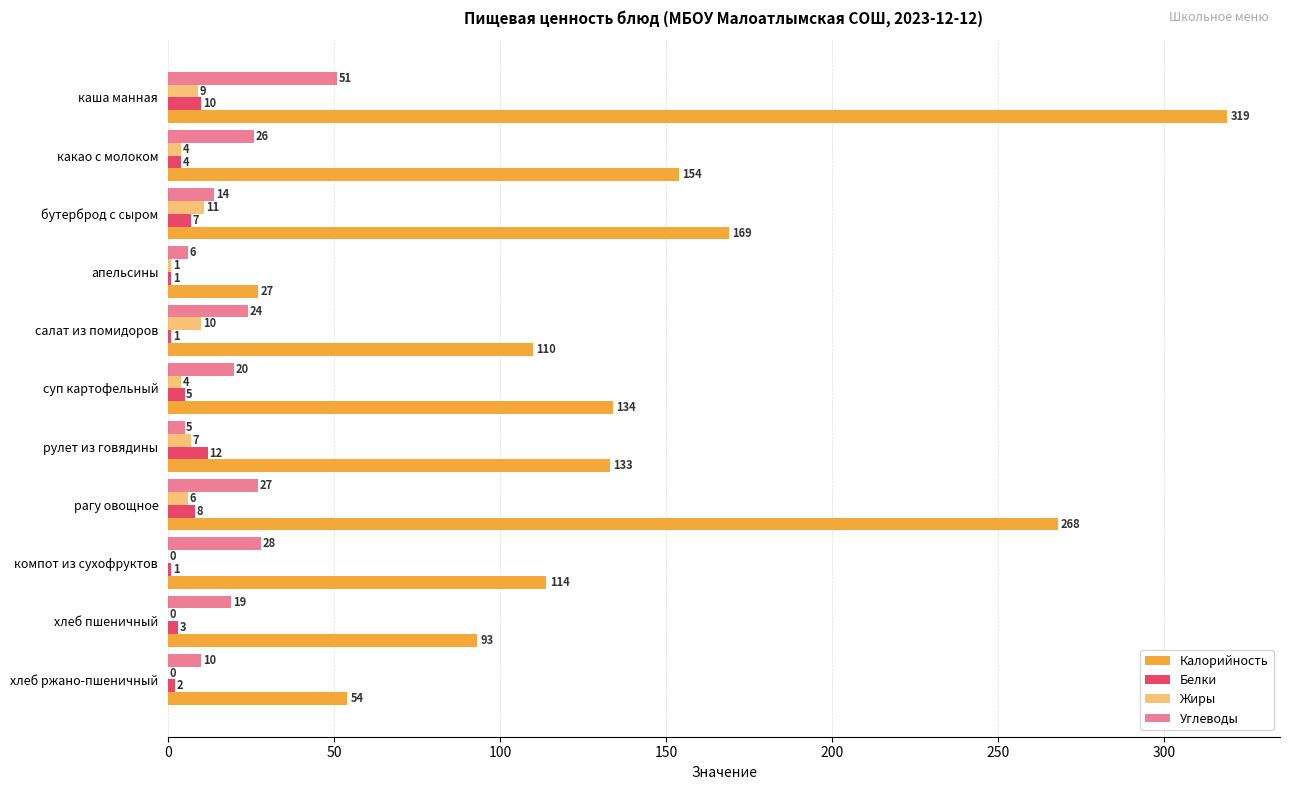

How many categories are shown in the chart?

11